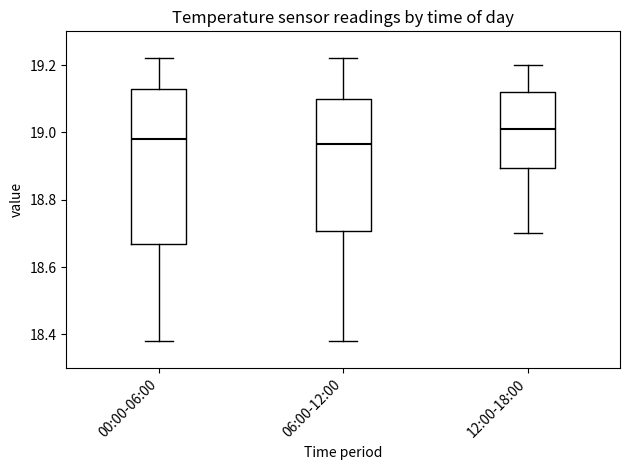

Where does the median line of the box for 12:00-18:00 sit on the y-axis? The values are not printed on the chart, so give them approximately, as read against the axis.

19.02